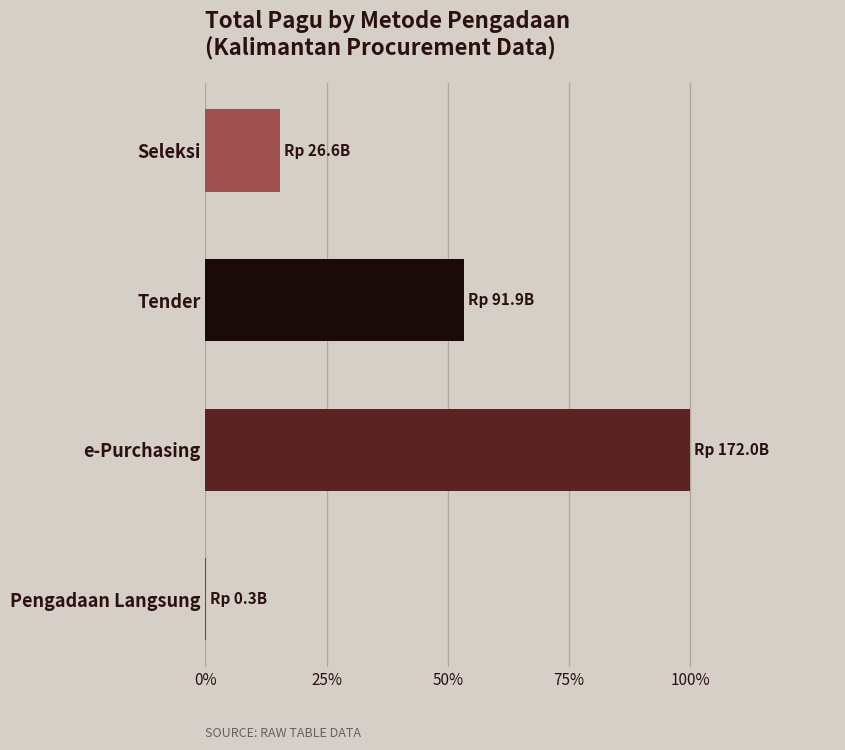

Is it true that the value at e-Purchasing is 100.0?

True